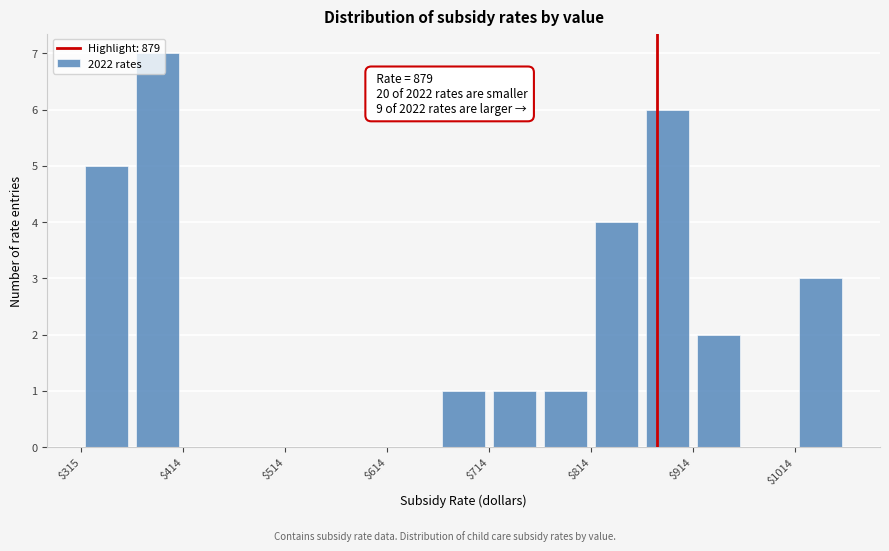

Over which range of the x-axis is the bar tallest?

360 to 410